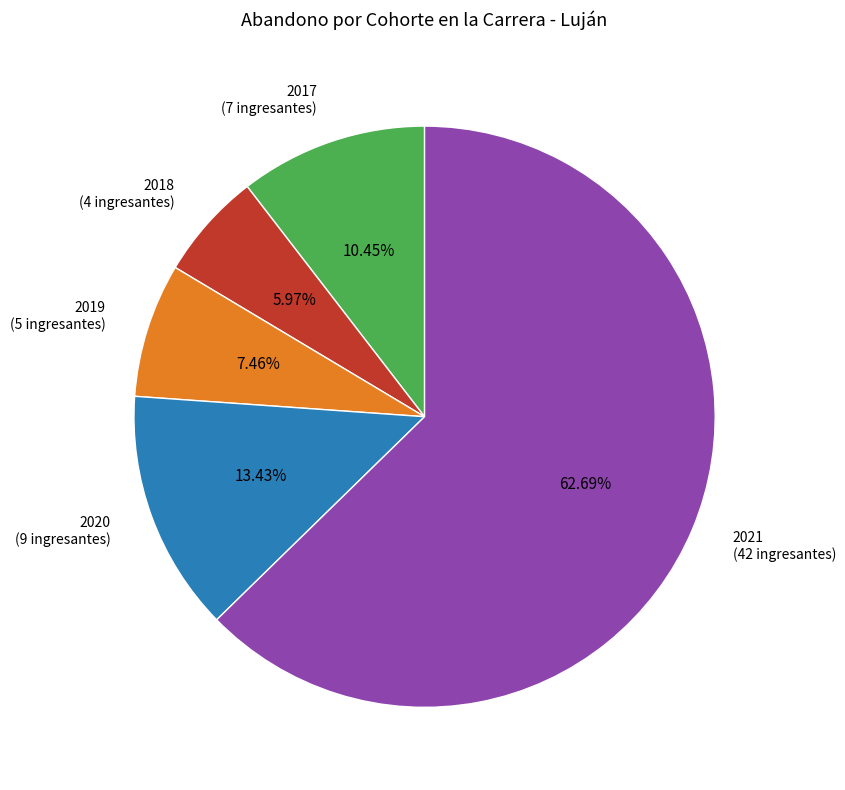

Does 2021 represent more than half of the total?

Yes